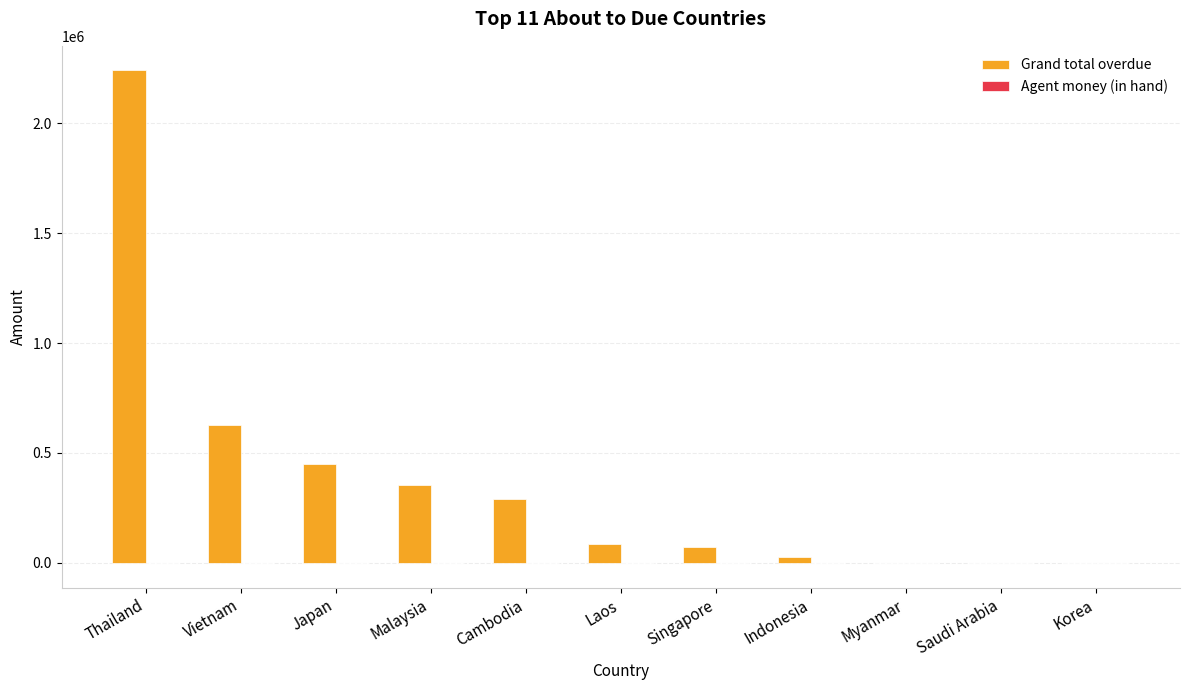

True or false: Grand total overdue has a value of 447355.8 at Japan.

True